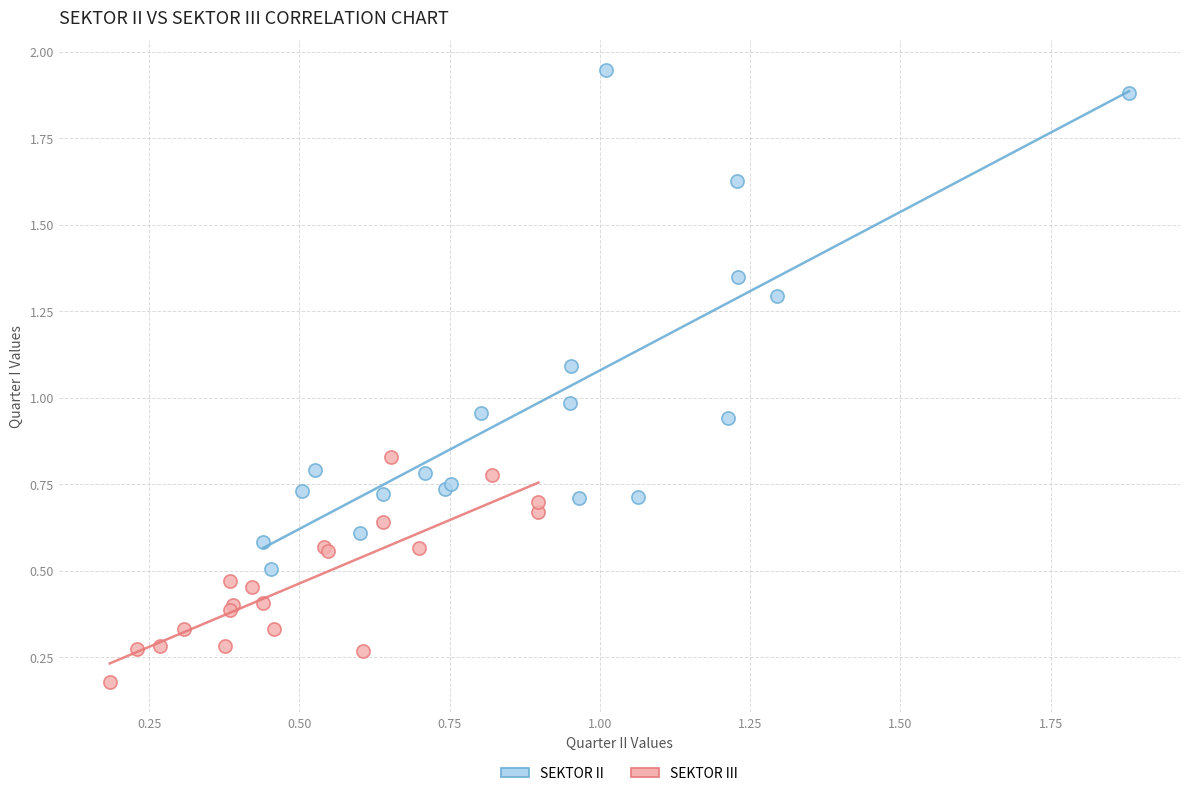

Which series reaches the minimum Y coordinate?

SEKTOR III